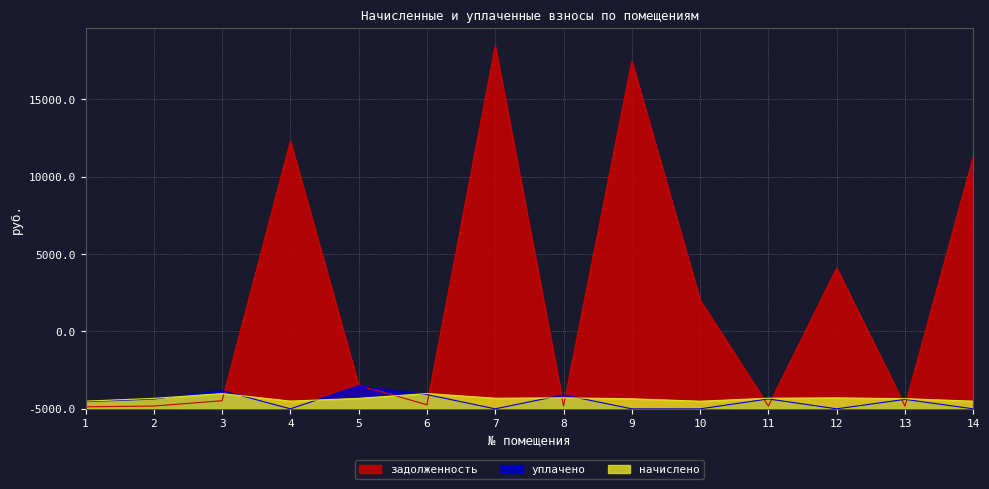

What is the value of the задолженность point at the 5th from the left?

1524.9